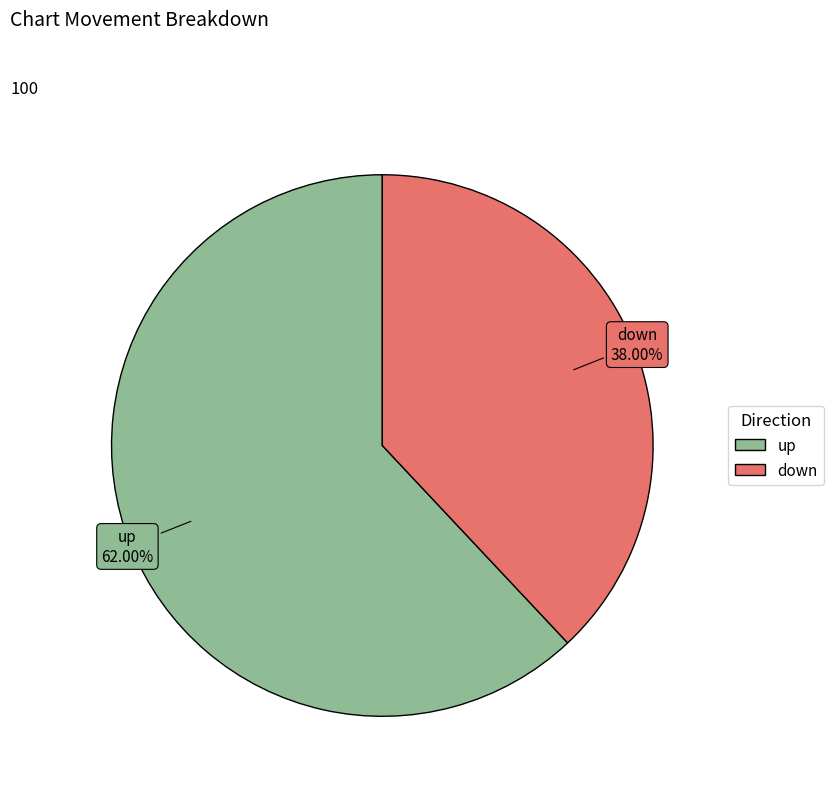

Which category has the smallest portion of the pie?

down